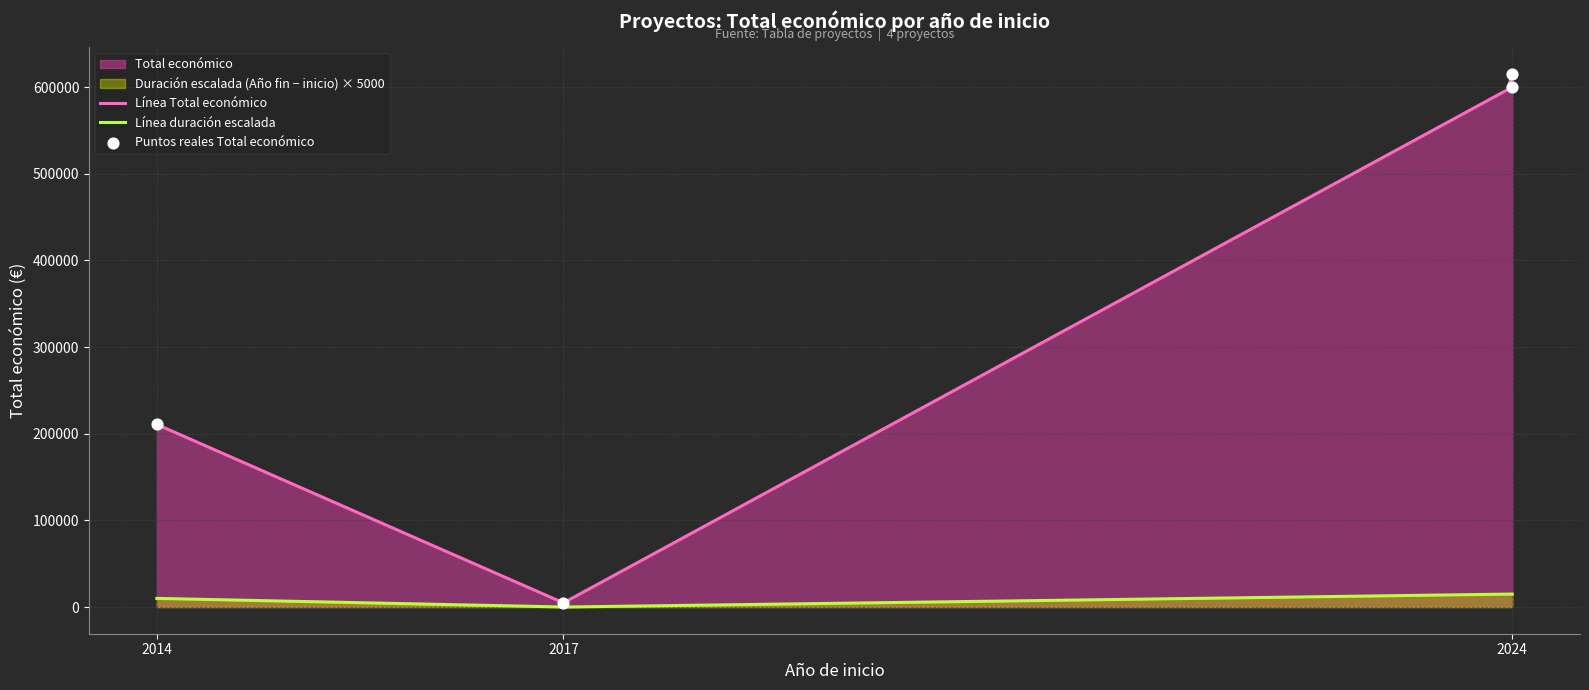

What is the total value across all series at 2017?

4840